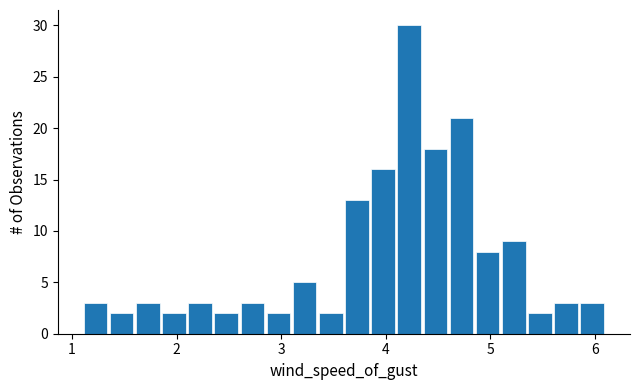

Around what value on the x-axis is the tallest bar? Give the approximate position of its centre, as read against the axis.

4.2